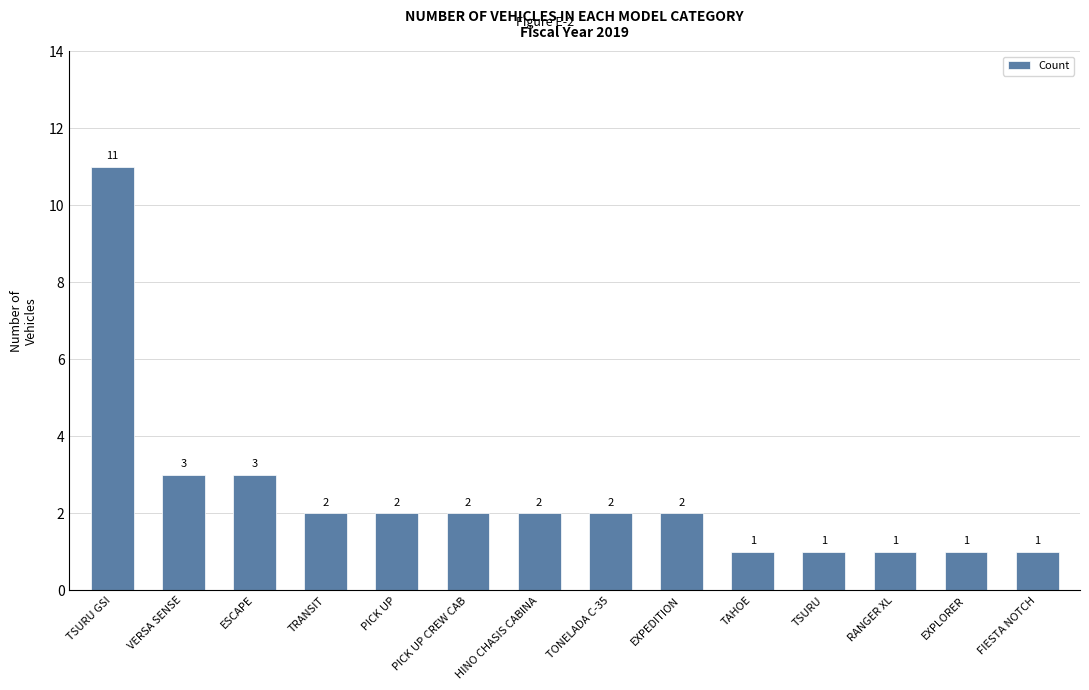

True or false: the data shows 1 at FIESTA NOTCH.

True